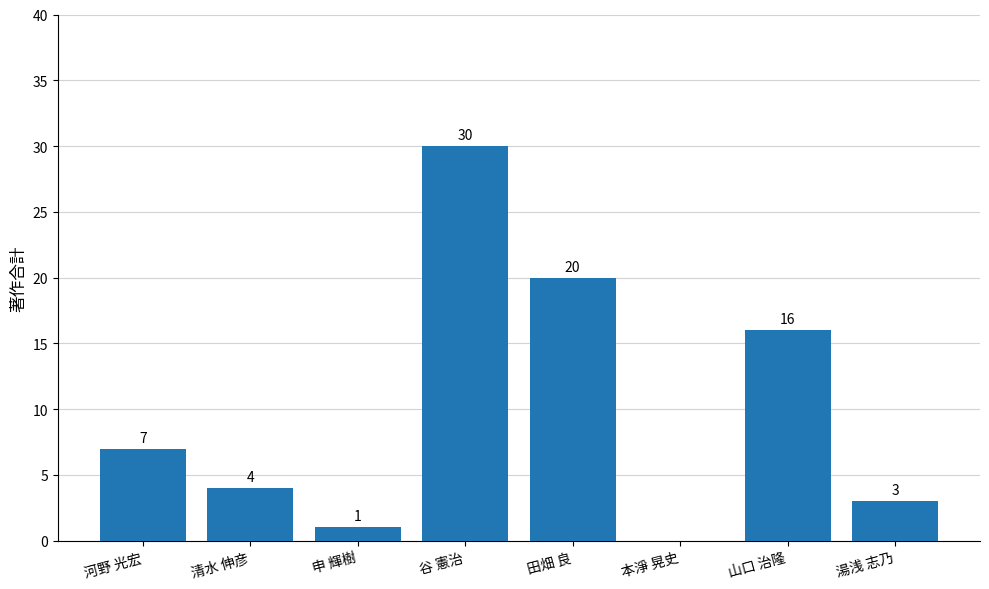

Reading left to right, what are all the values shown in this chart?

河野 光宏=7	清水 伸彦=4	申 輝樹=1	谷 憲治=30	田畑 良=20	本淨 晃史=0	山口 治隆=16	湯浅 志乃=3